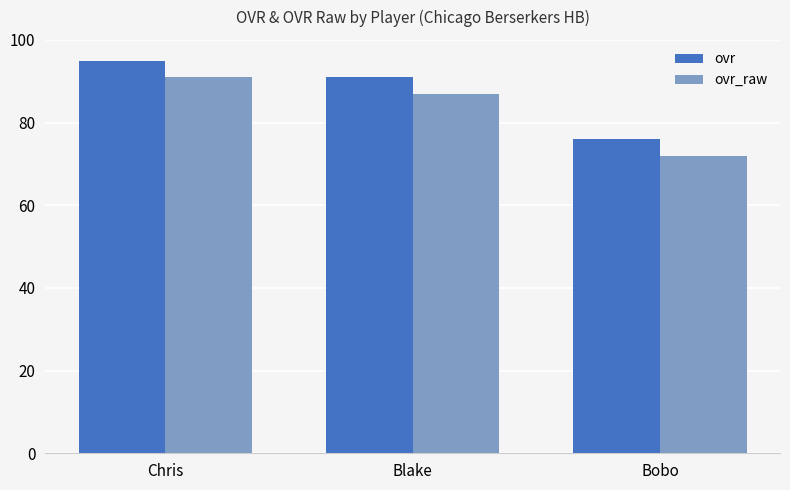

At which category is the sum across all series the highest?

Chris